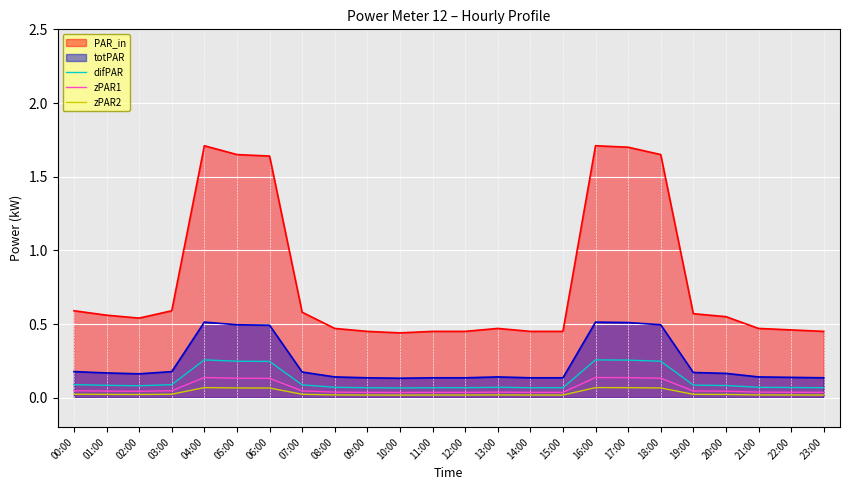

In zPAR2, how many points are lower than both neighbors (excluding endpoints)?

2